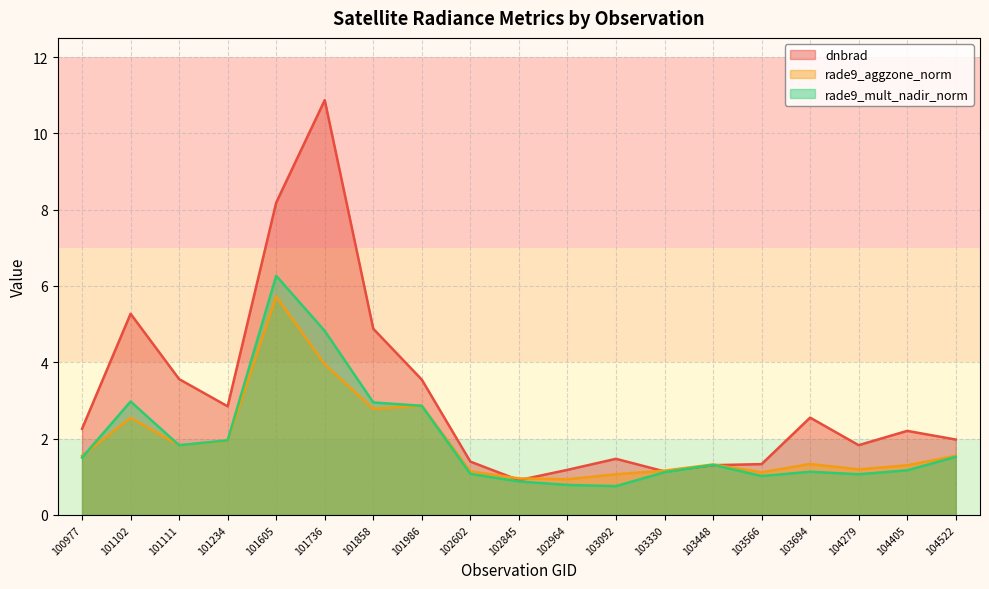

What is the maximum value for dnbrad?

10.9